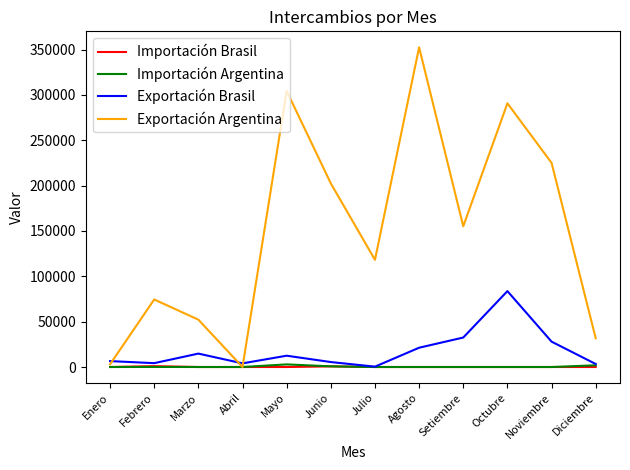

What is the average value of the Exportación Argentina series?

150802.1